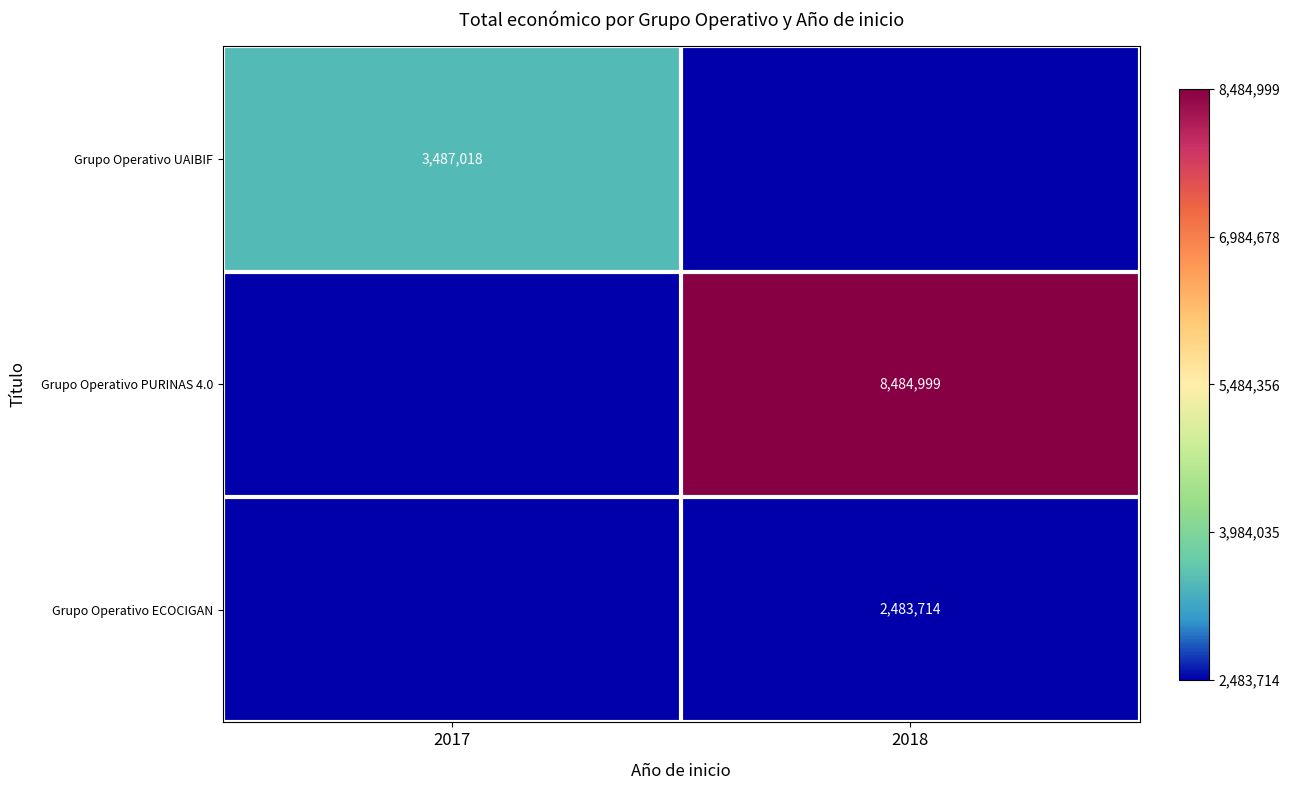

Is it true that Grupo Operativo UAIBIF equals 3487018 at 2017?

True